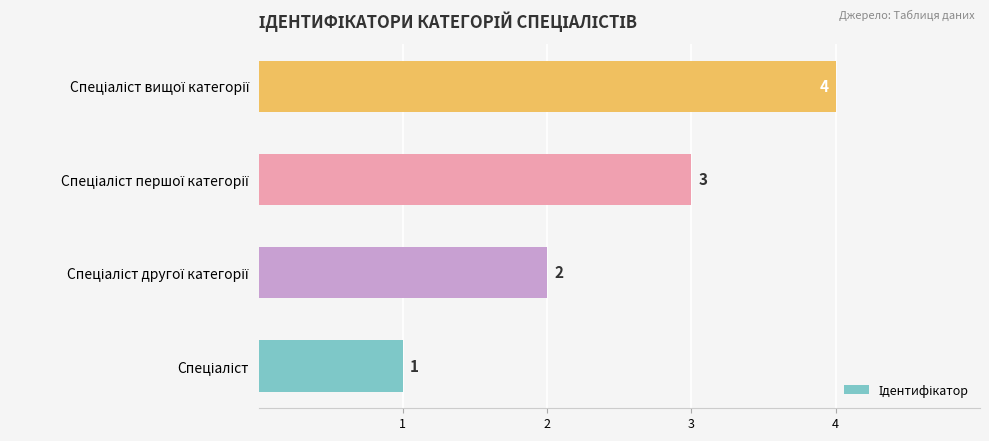

What is the sum of all values?

10